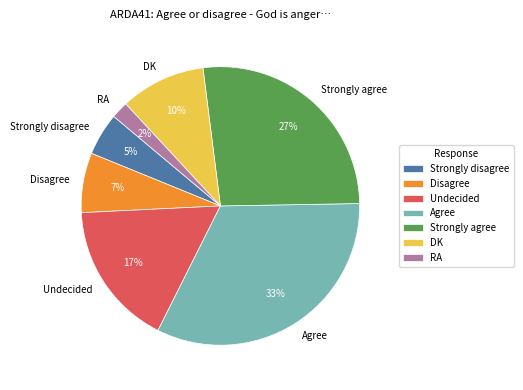

What is the smallest slice in the pie chart?

RA